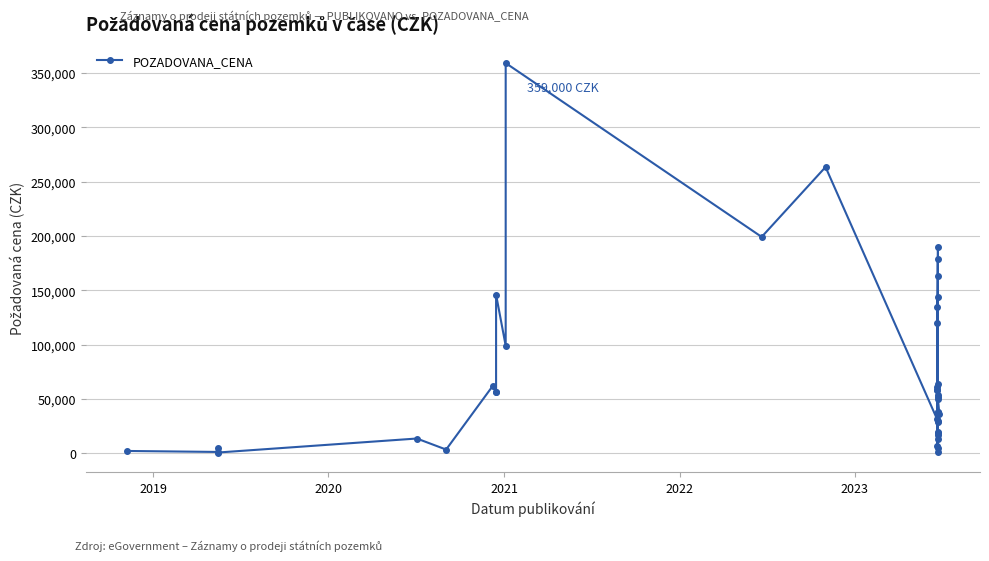

Is it true that the value at 17 is 18246?

False